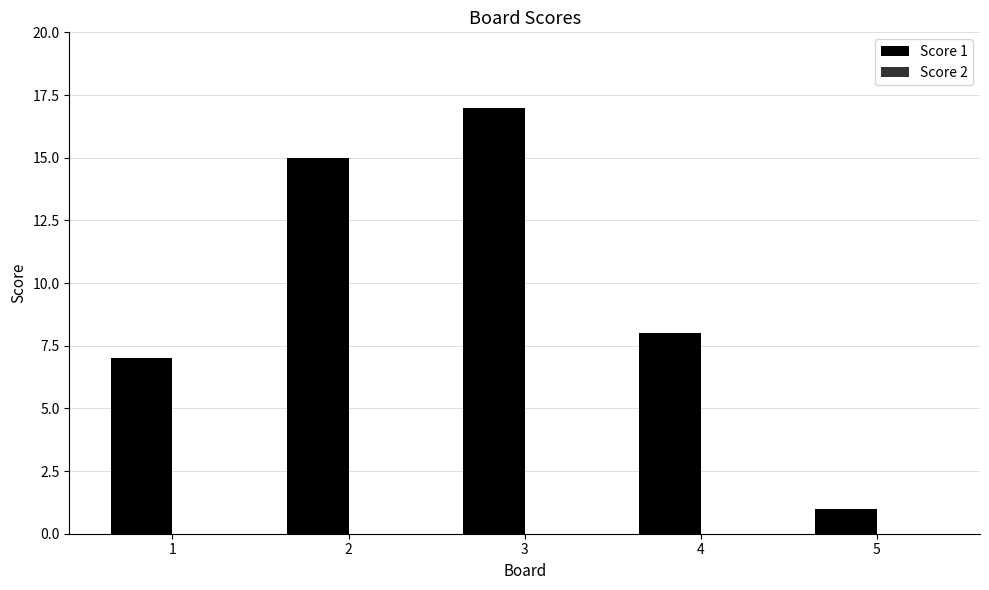

The value at 5 is 2. True or false?

False